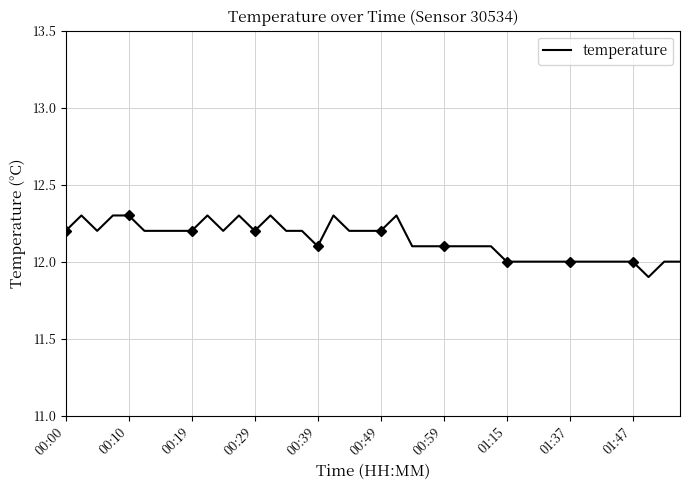

What is the minimum value for temperature?

11.9